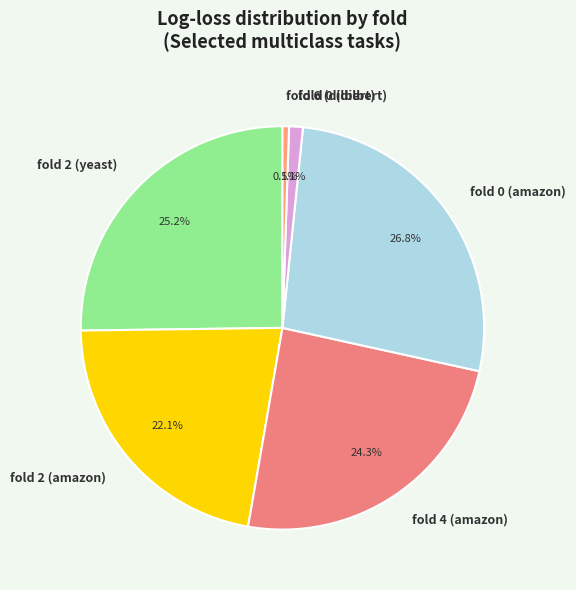

Which category has the smallest portion of the pie?

fold 6 (dilbert)